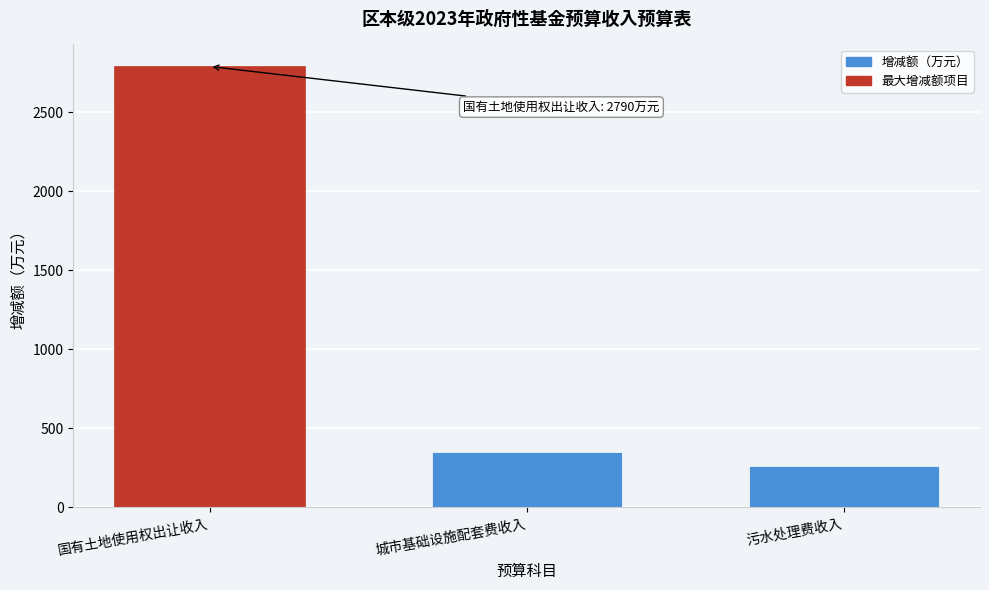

Reading left to right, list all the values displayed in this chart.

国有土地使用权出让收入=2790	城市基础设施配套费收入=351	污水处理费收入=261